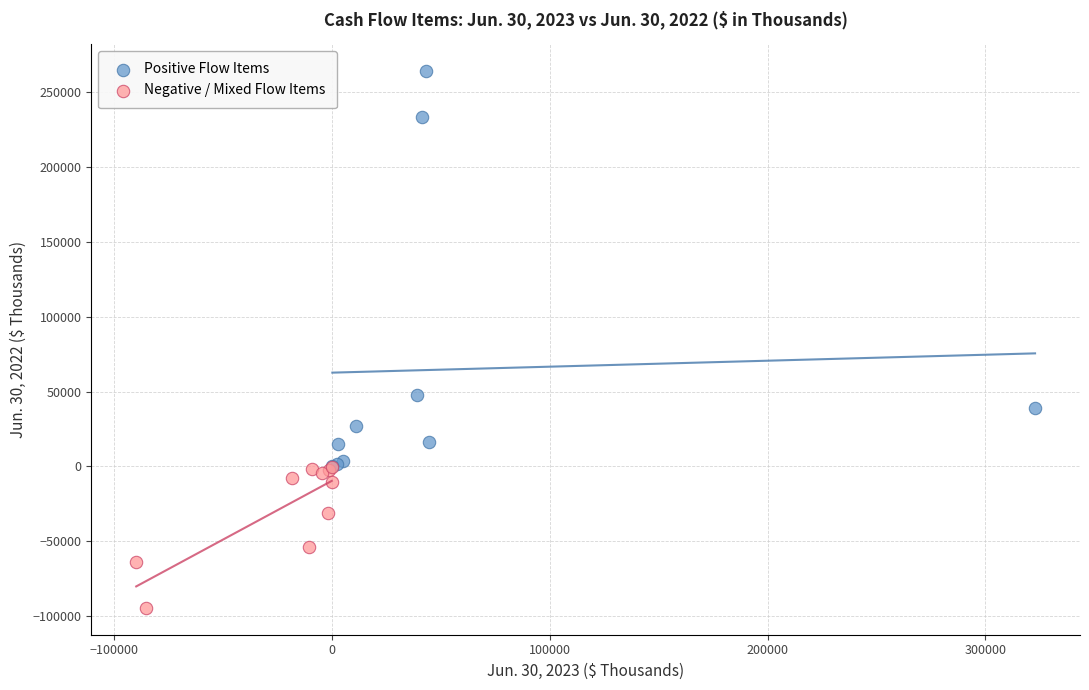

Which series contains the lowest Y value?

Negative / Mixed Flow Items